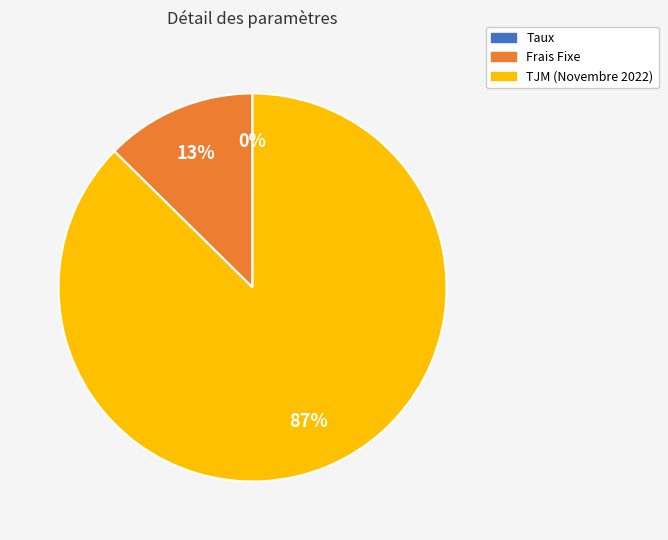

True or false: Frais Fixe accounts for 13% of the total.

True